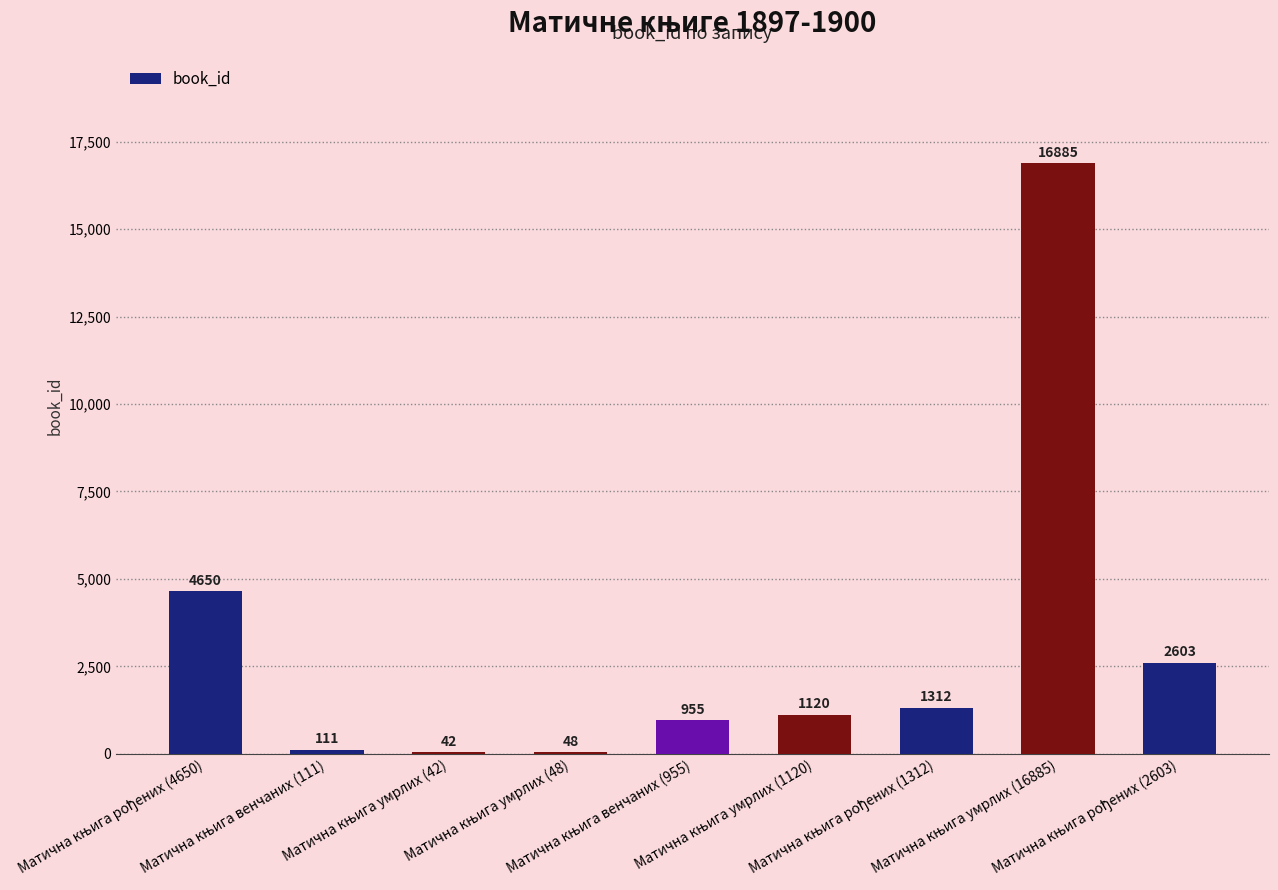

What is the maximum value shown in the chart?

16885